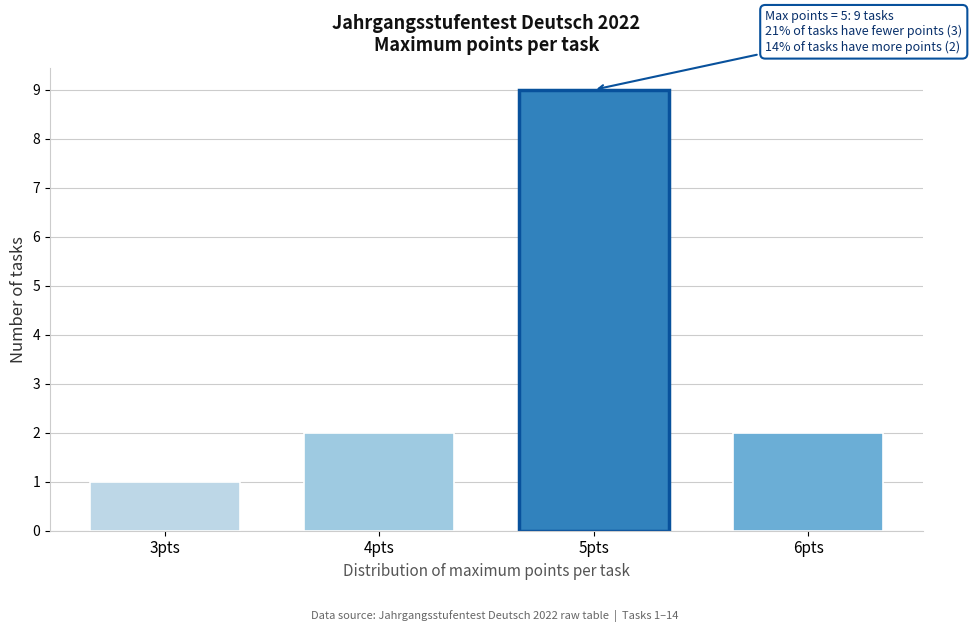

Reading left to right, what are all the values shown in this chart?

1	2	9	2